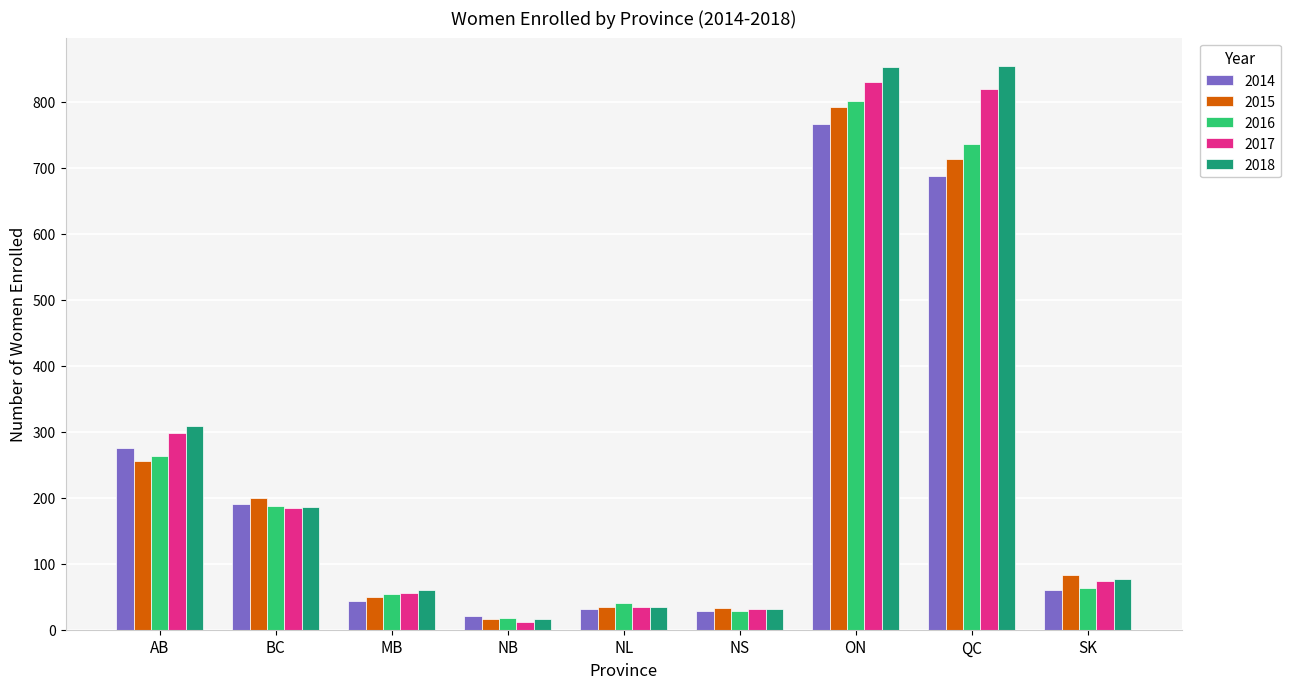

The value of 2014 at BC is 190.0. True or false?

True